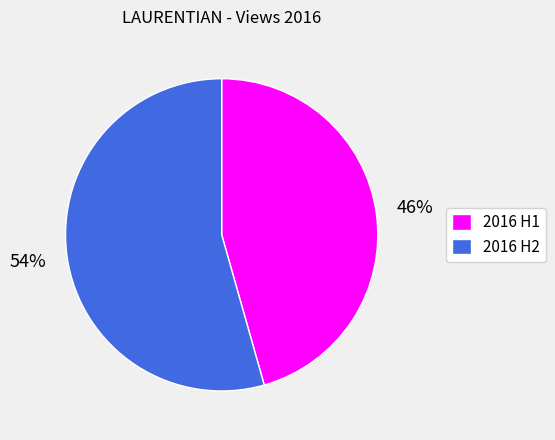

Count the number of slices in the pie.

2